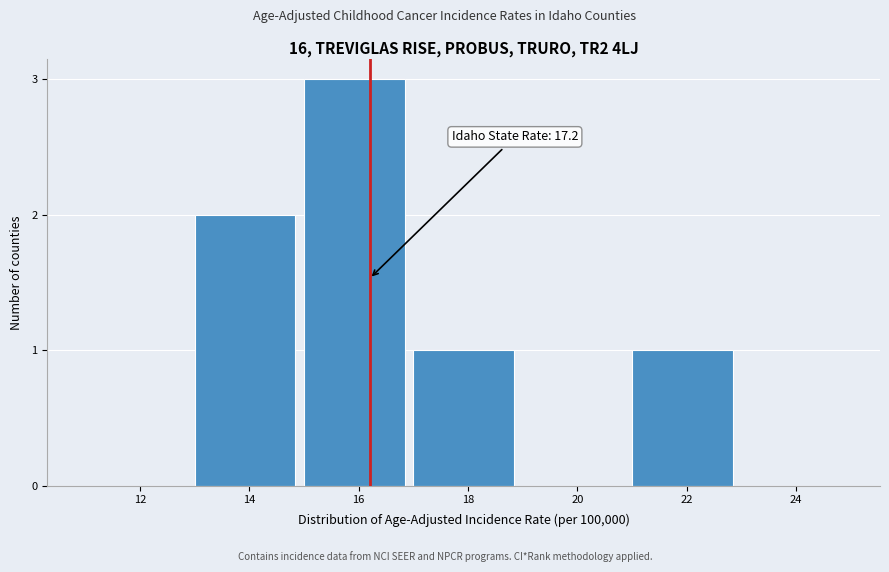

Reading left to right, transcribe all the data shown in this chart.

12=0	14=2	16=3	18=1	20=0	22=1	24=0